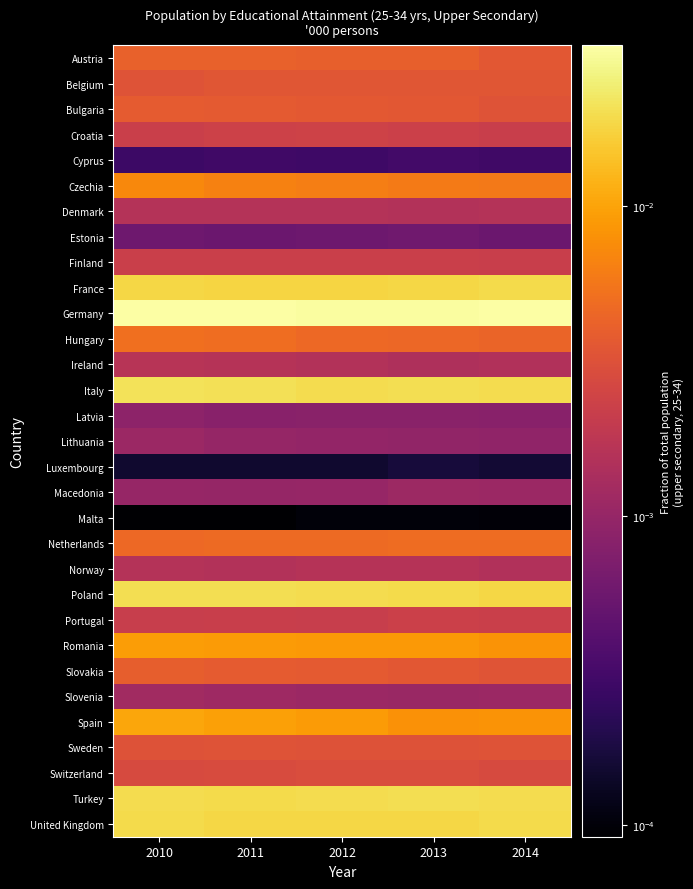

List the series in order of their peak value, highest first.

Germany, Italy, Poland, Turkey, United Kingdom, France, Spain, Romania, Czechia, Hungary, Netherlands, Austria, Slovakia, Bulgaria, Belgium, Sweden, Switzerland, Croatia, Portugal, Finland, Ireland, Norway, Denmark, Slovenia, Macedonia, Lithuania, Latvia, Estonia, Cyprus, Luxembourg, Malta